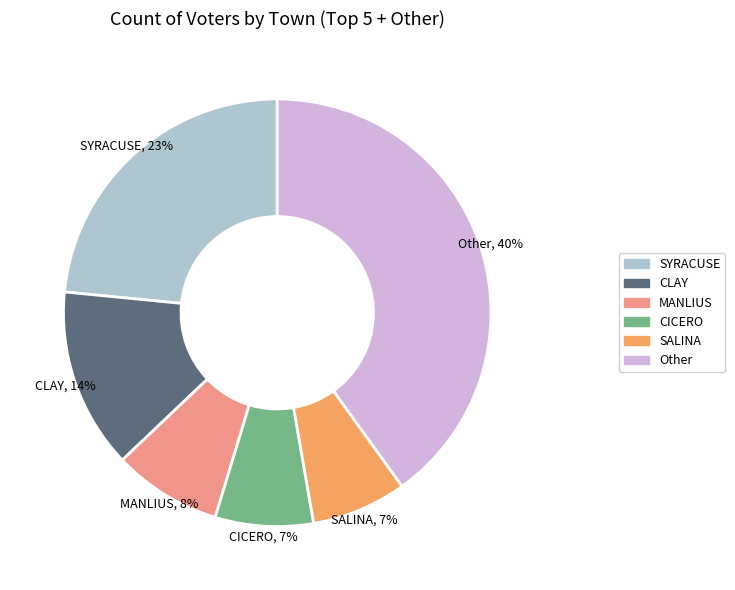

To the nearest percent, what percentage of the pie is Other?

40%